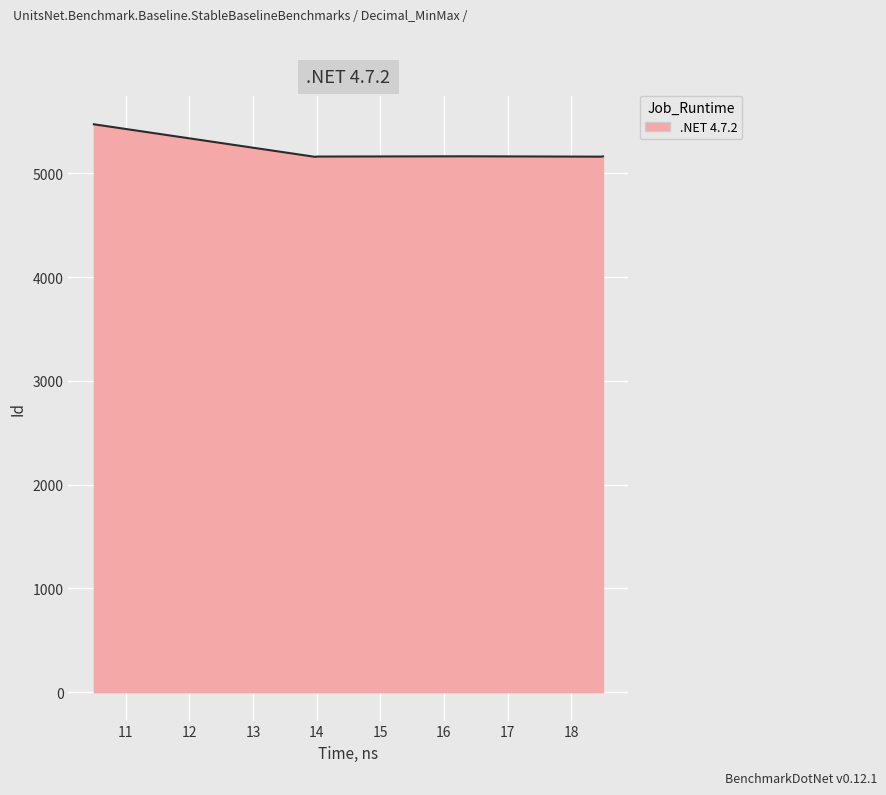

What is the greatest value displayed?

5472.0